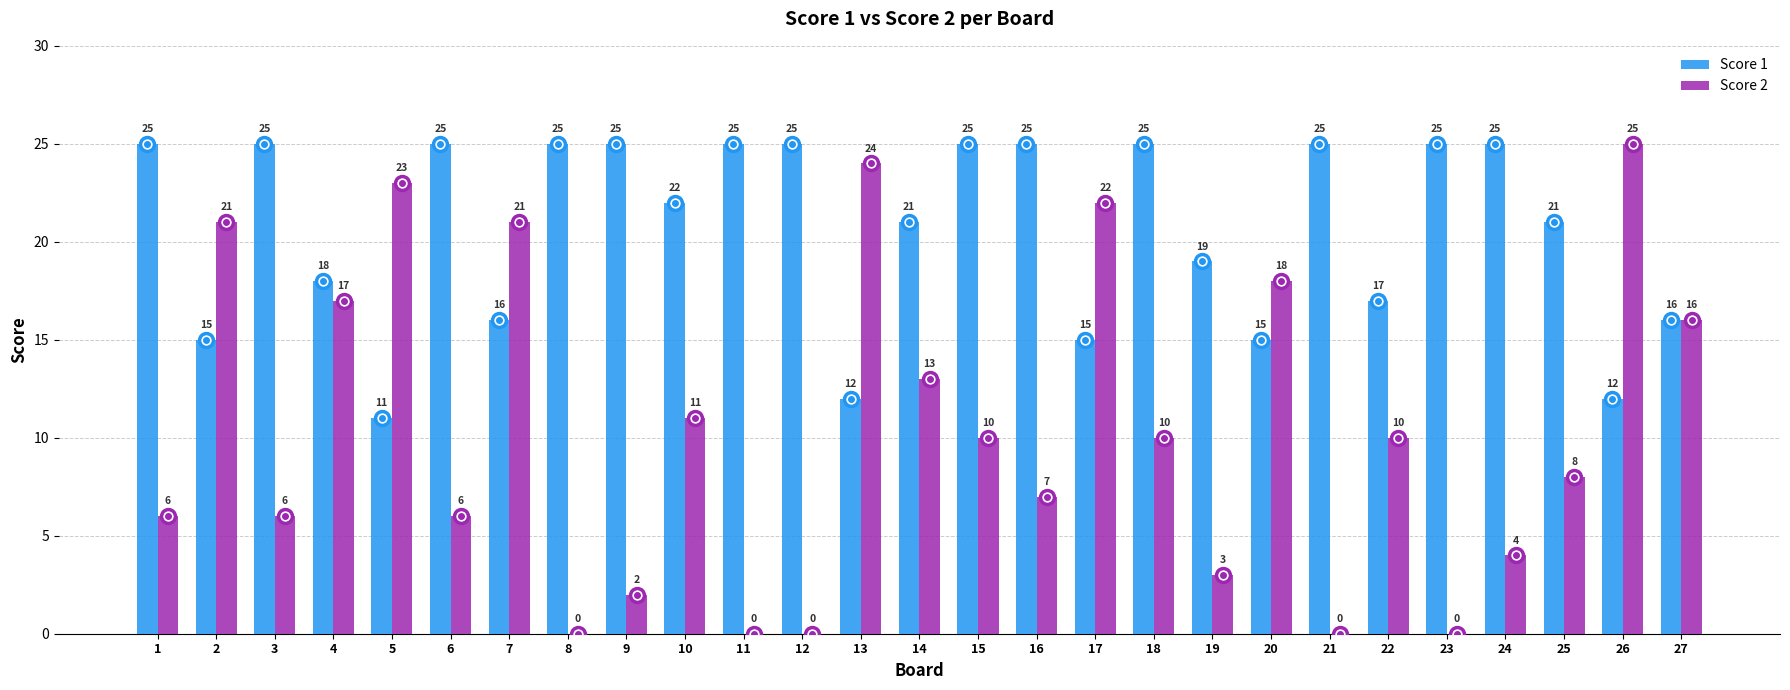

Between 14 and 27, which series saw the biggest shift?

Score 1